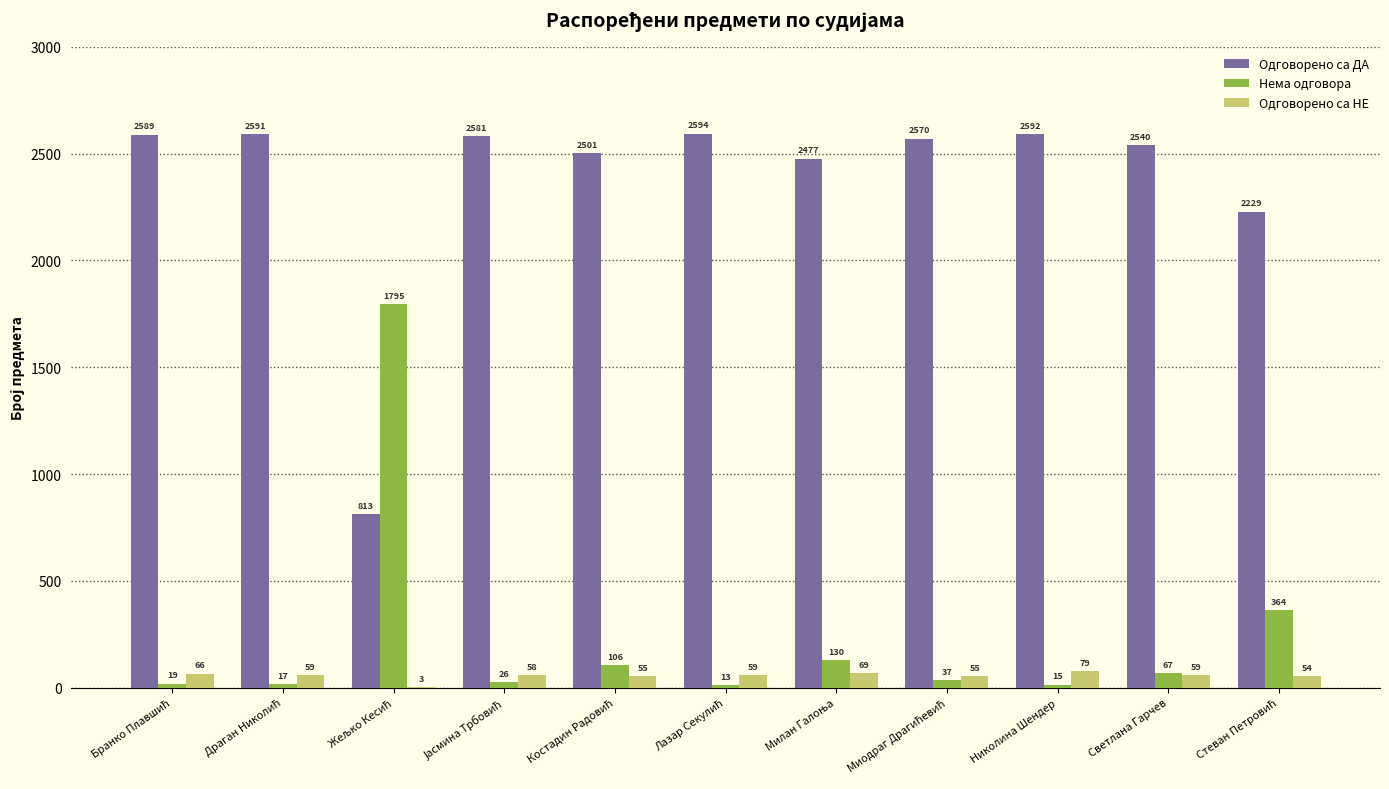

At which label does Одговорено са НЕ reach its peak?

Николина Шендер